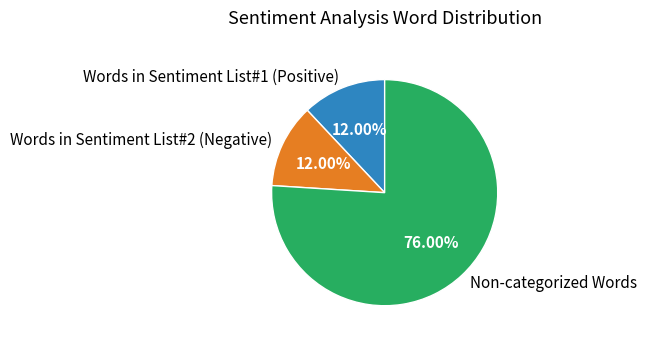

Which category has the biggest portion of the pie?

Non-categorized Words